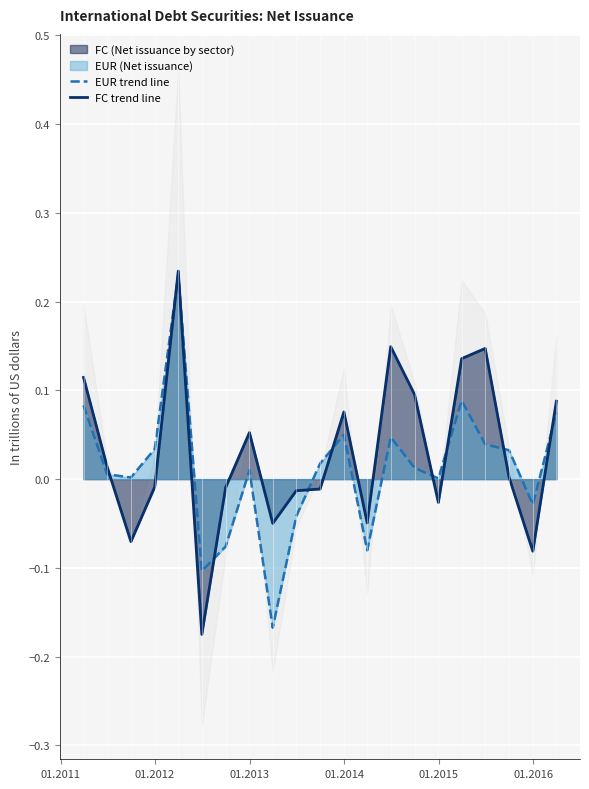

Reading right to left, extract all data points from this chart.

EUR trend line: 0.1	-0.0	0.0	0.0	0.1	0.0	0.0	0.0	-0.1	0.1	0.0	-0.0	-0.2	0.0	-0.1	-0.1	0.2	0.0	0.0	0.0	0.1
FC trend line: 0.1	-0.1	0.0	0.1	0.1	-0.0	0.1	0.1	-0.0	0.1	-0.0	-0.0	-0.0	0.1	-0.0	-0.2	0.2	-0.0	-0.1	0.0	0.1